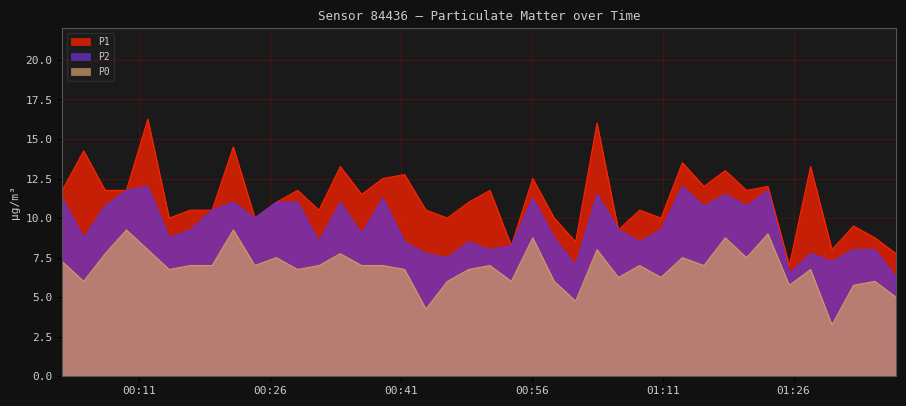

Rank the series by their average value, from lowest to highest.

P0, P2, P1